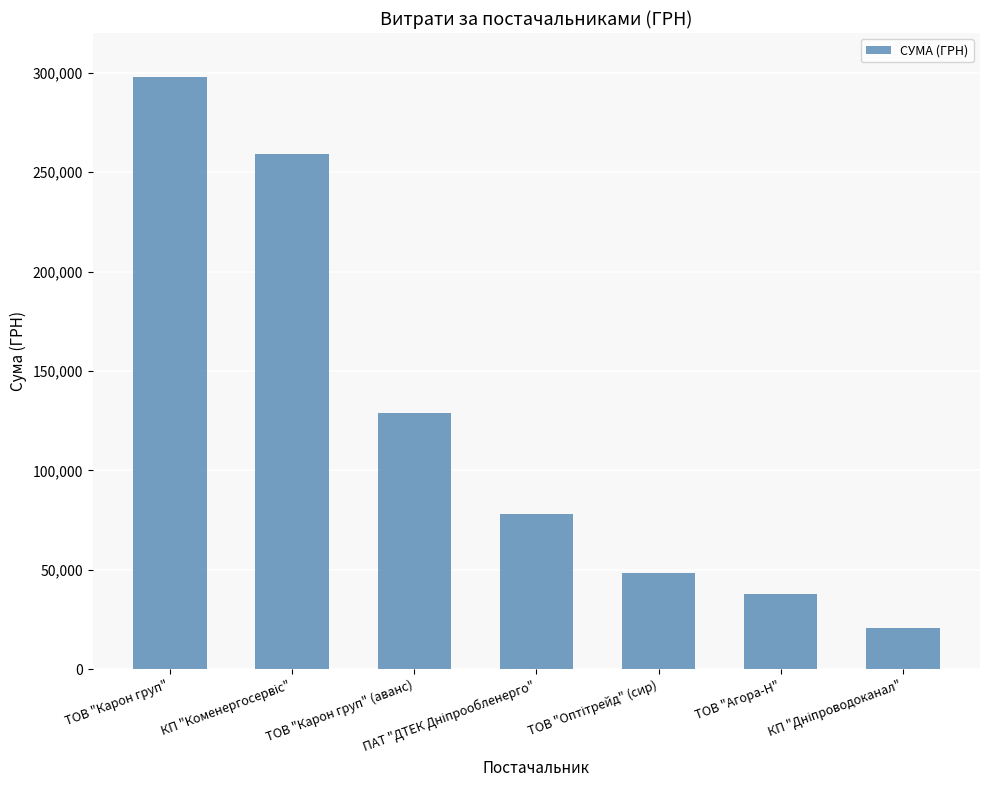

What is the minimum value shown in the chart?

21004.8